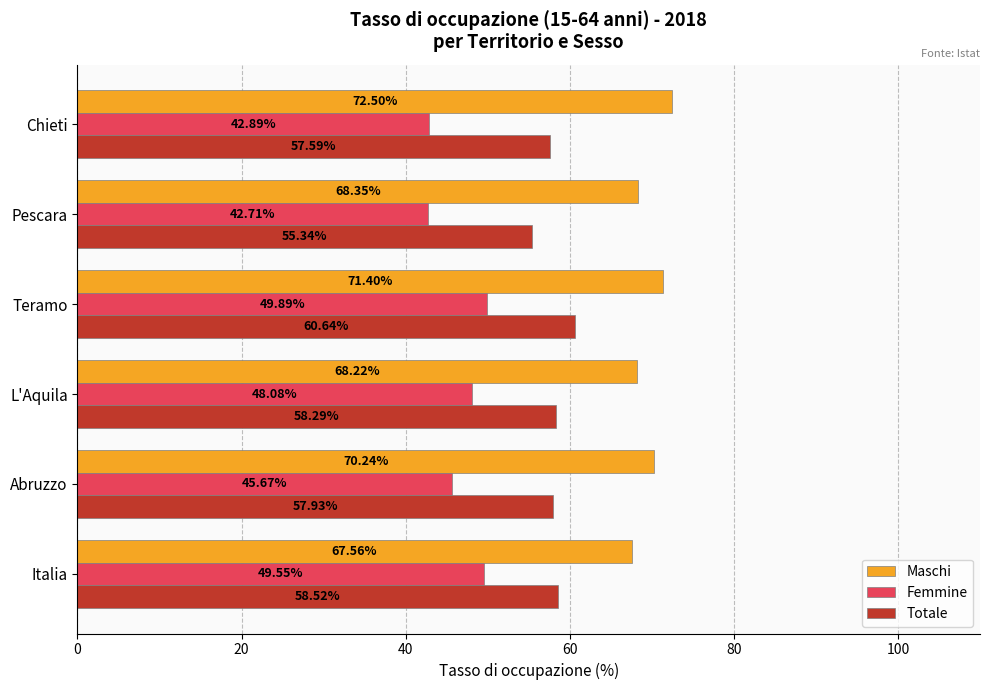

Rank the series by their average value, from lowest to highest.

Femmine, Totale, Maschi